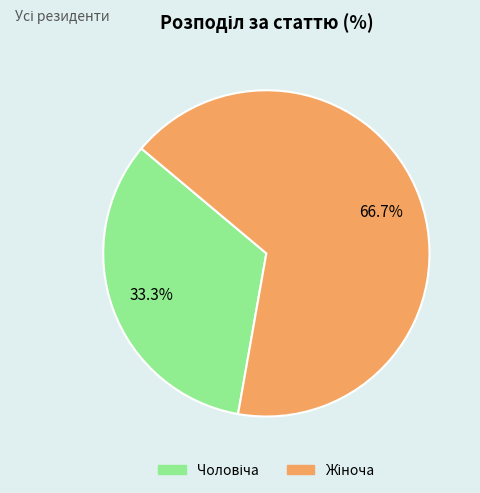

Is there any slice that represents more than half of the pie?

Yes